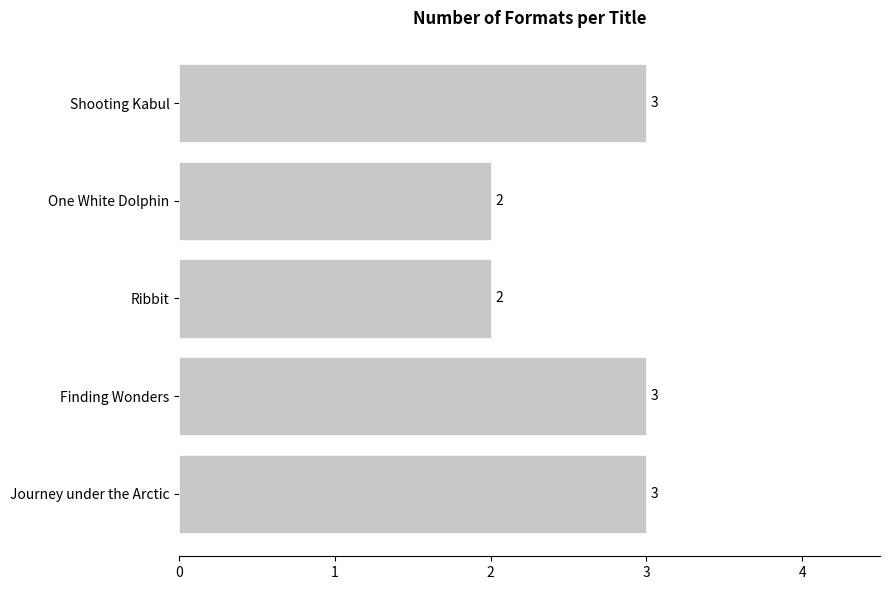

The value at Ribbit is 2. True or false?

True